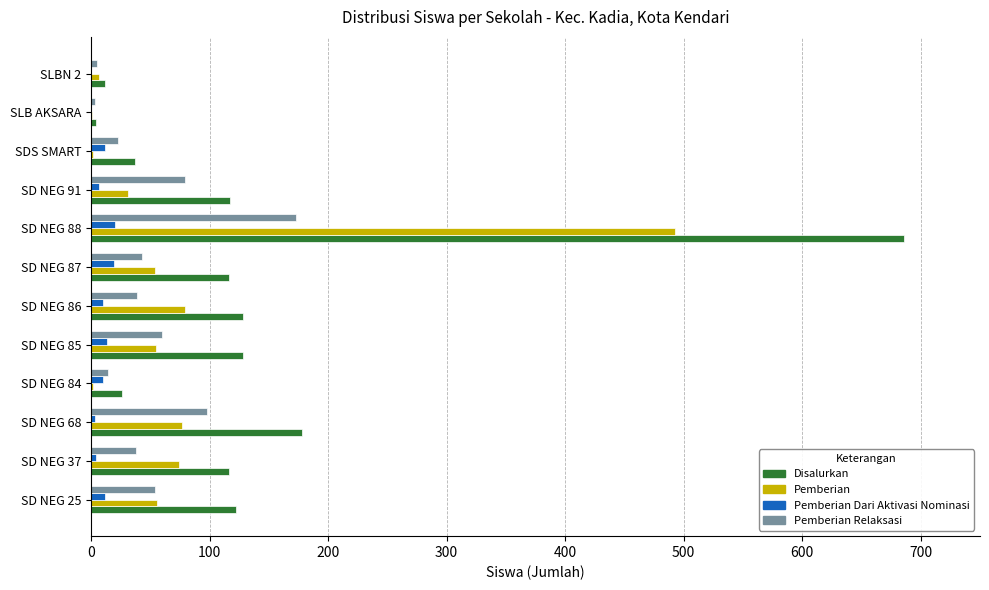

The value of Disalurkan at SD NEG 68 is 178. True or false?

True